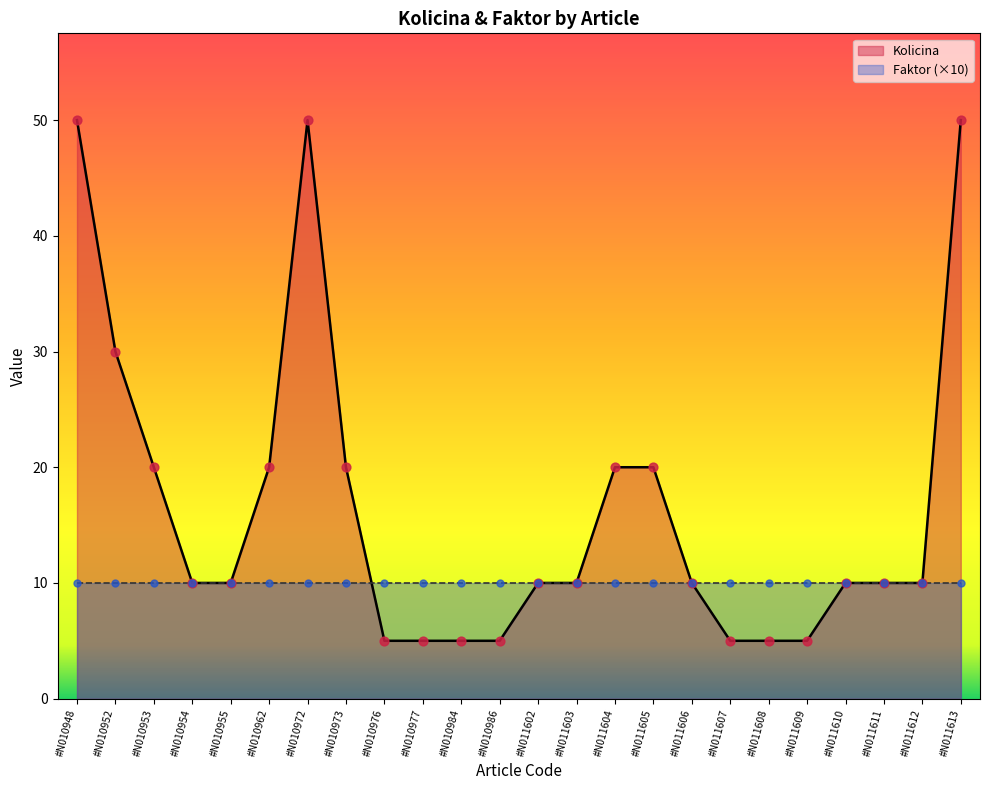

Between #N010955 and #N010948, which is larger?

#N010948